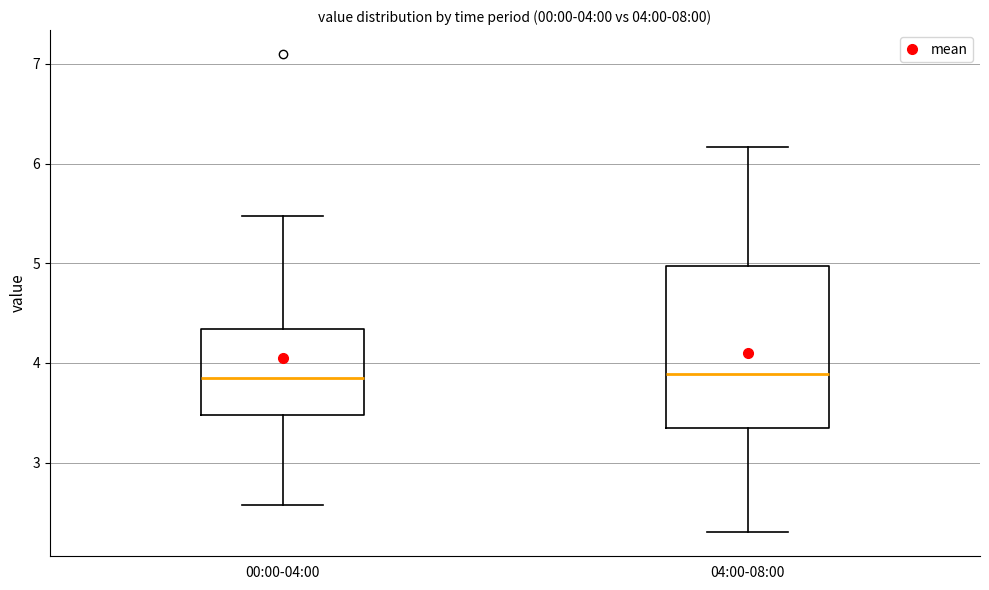

Comparing the boxes themselves (not the whiskers), which one is the tallest?

04:00-08:00